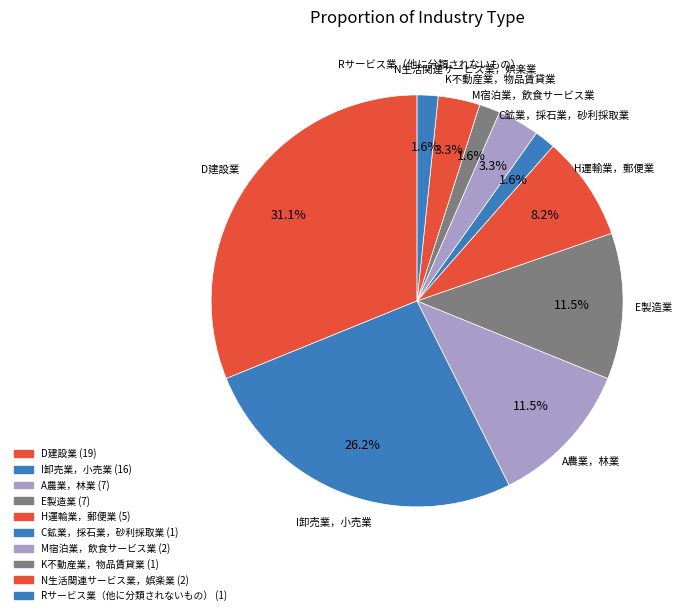

Count the number of slices in the pie.

10